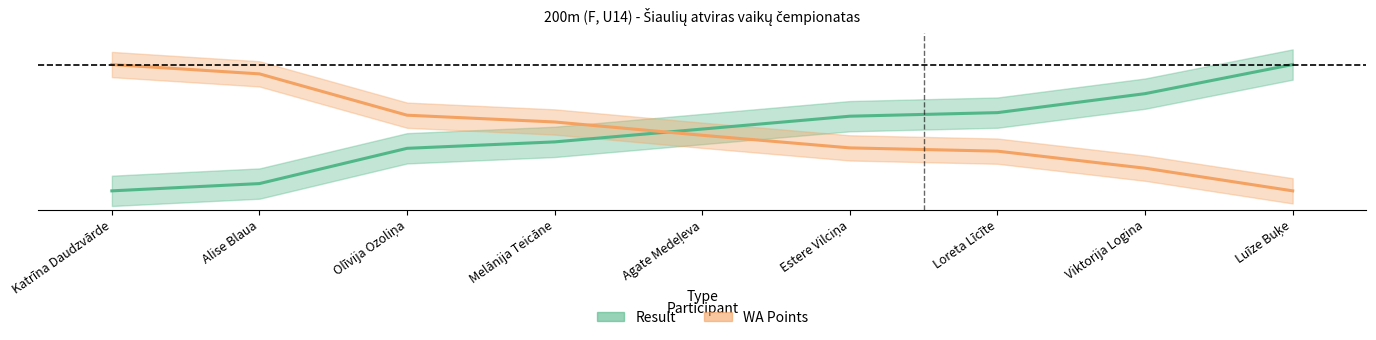

Which series has the largest total across all categories?

WA Points (normalized)